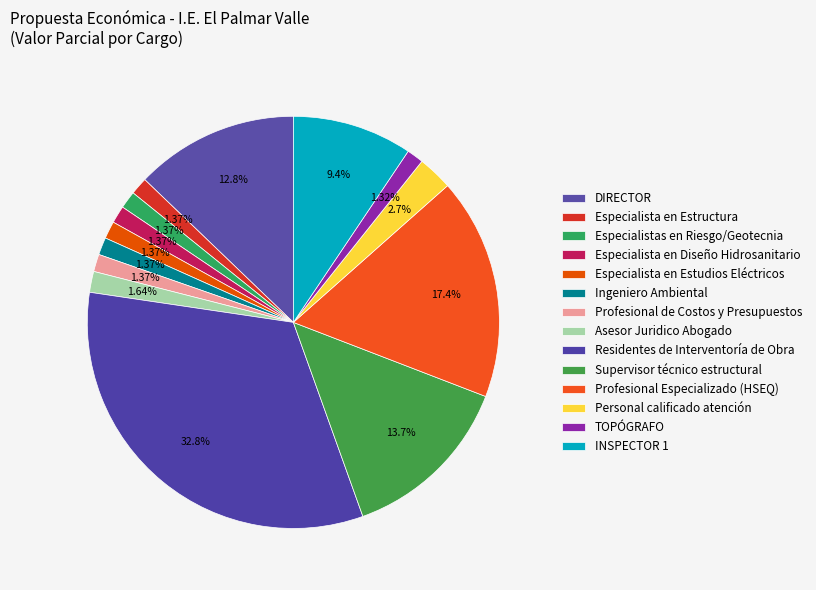

How many segments does this pie chart have?

14